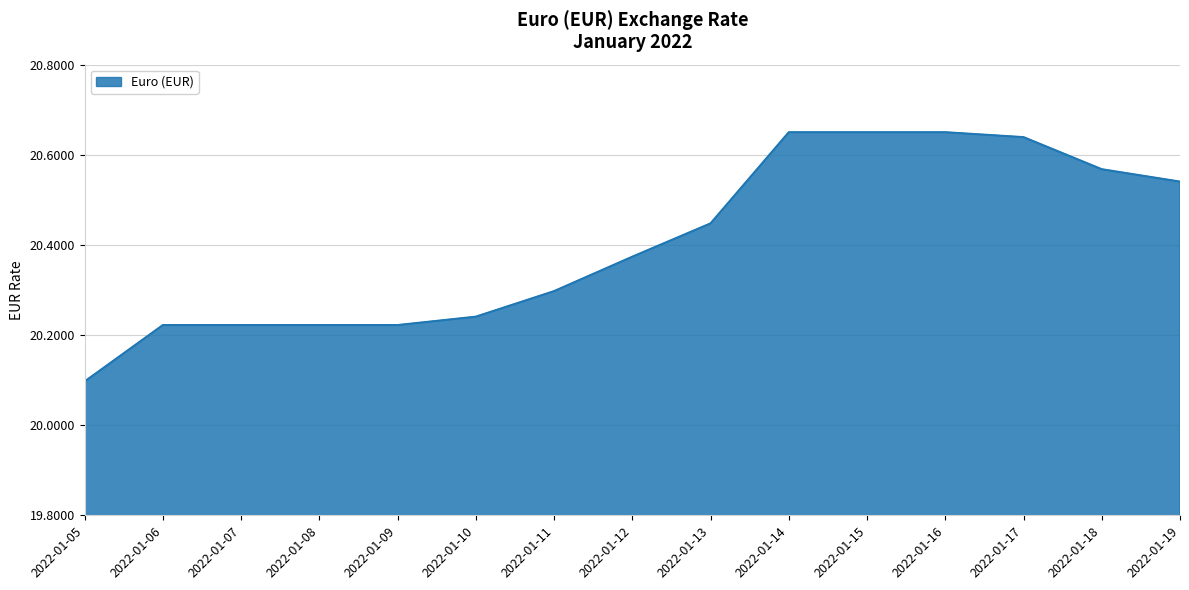

The chart shows a value of 20.1 at 2022-01-05. True or false?

True